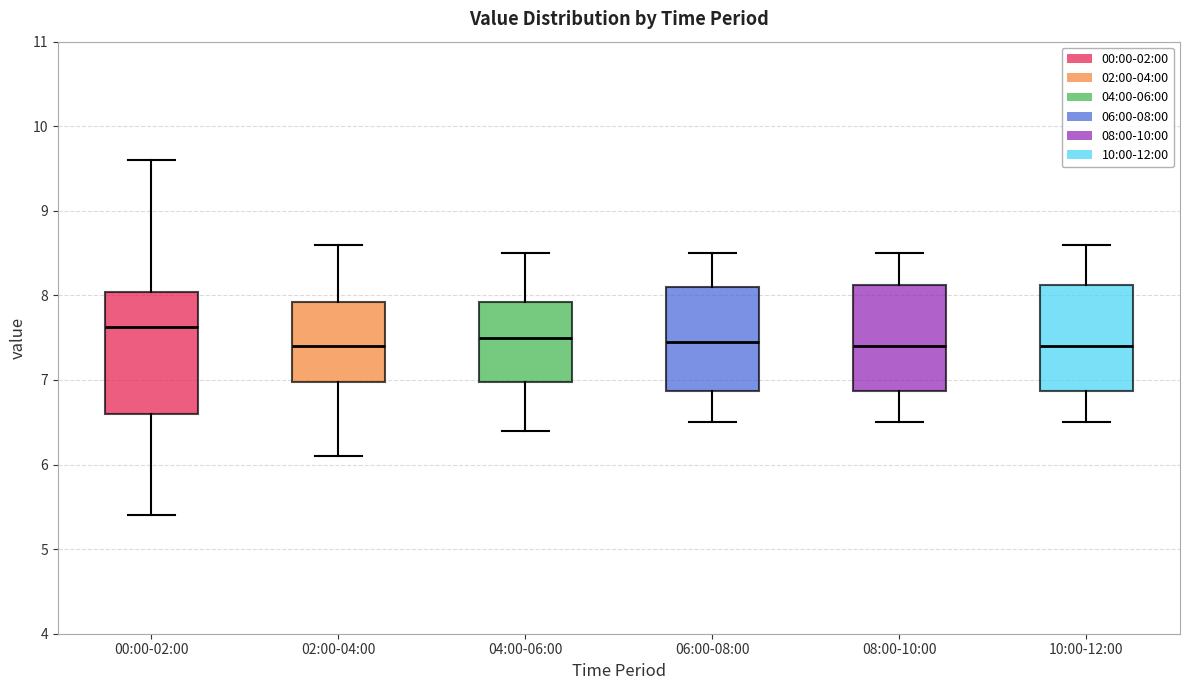

Which box has the highest median line?

00:00-02:00